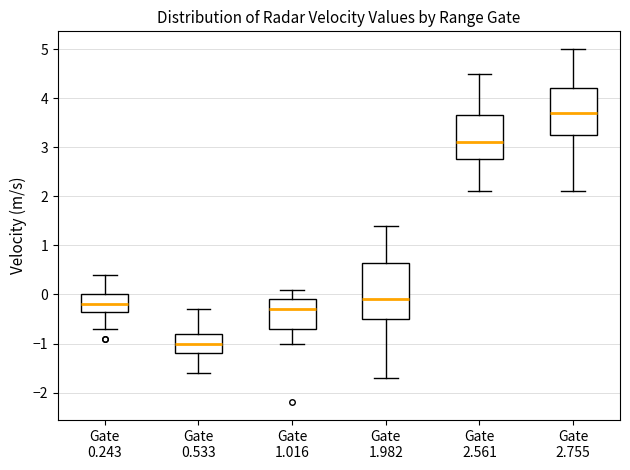

Reading left to right, transcribe this box plot: for each box, give where its median line is, the range the box spans, and where its two whiskers end, as read against the y-axis. The values are not printed on the chart, so give them approximately, as read against the axis.

Gate 0.243: median -0.2, box -0.3 to 0.0, whiskers -0.7 to 0.4
Gate 0.533: median -1.0, box -1.2 to -0.8, whiskers -1.6 to -0.3
Gate 1.016: median -0.3, box -0.7 to -0.1, whiskers -1.0 to 0.1
Gate 1.982: median -0.1, box -0.5 to 0.7, whiskers -1.7 to 1.4
Gate 2.561: median 3.1, box 2.8 to 3.7, whiskers 2.1 to 4.5
Gate 2.755: median 3.7, box 3.3 to 4.2, whiskers 2.1 to 5.0